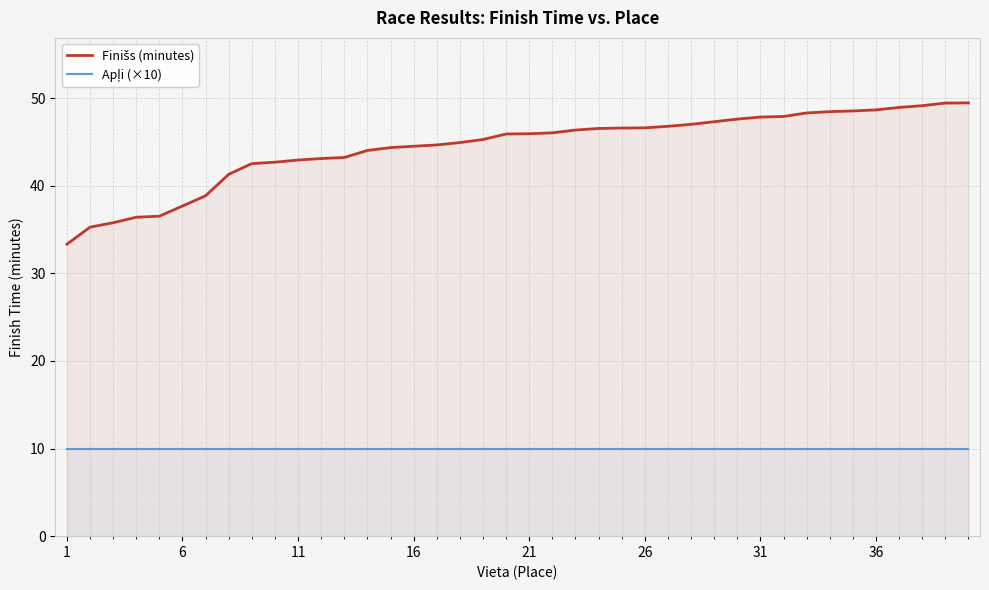

What is the lowest value of the Apļi (×10) series?

10.0